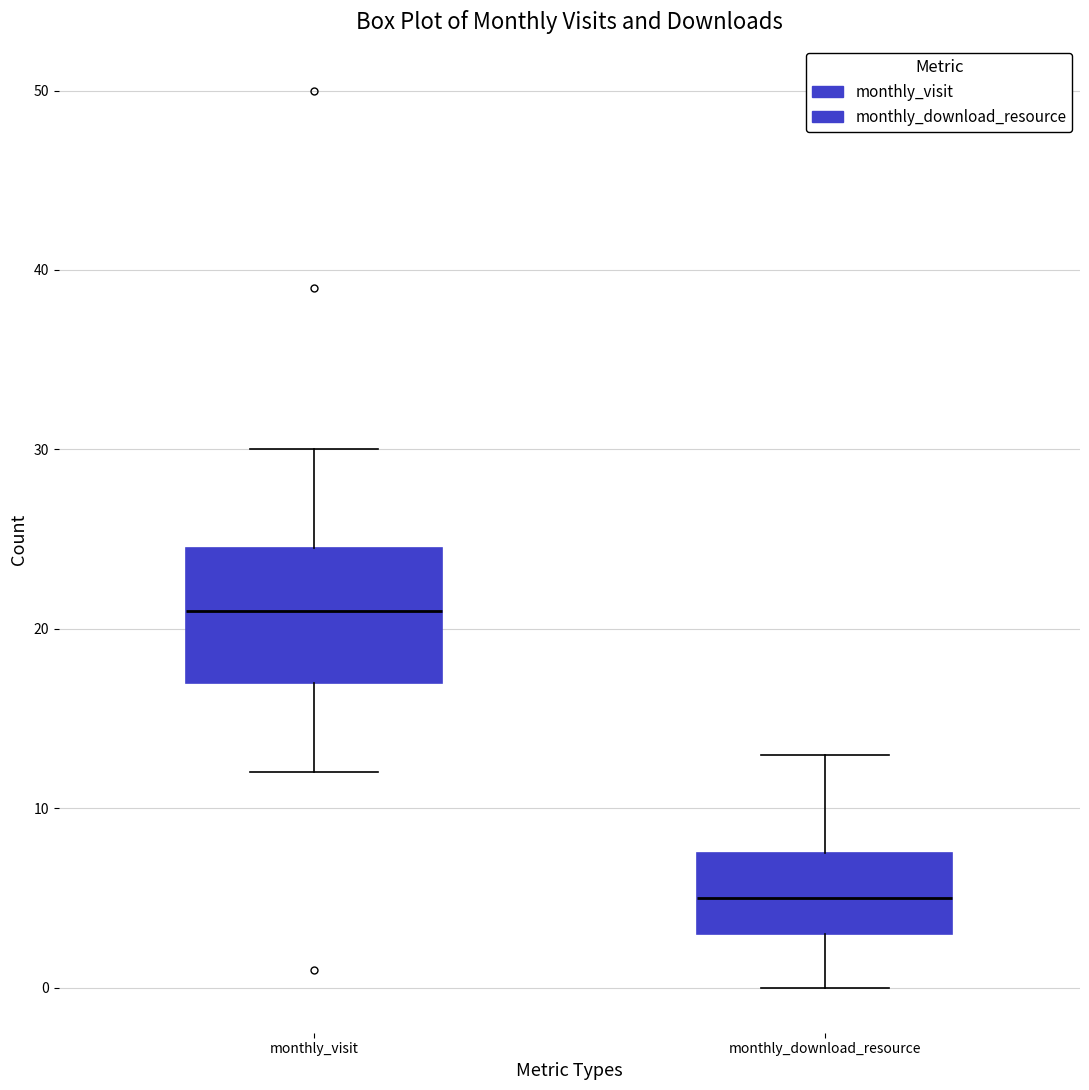

Which box has the highest median line?

monthly_visit